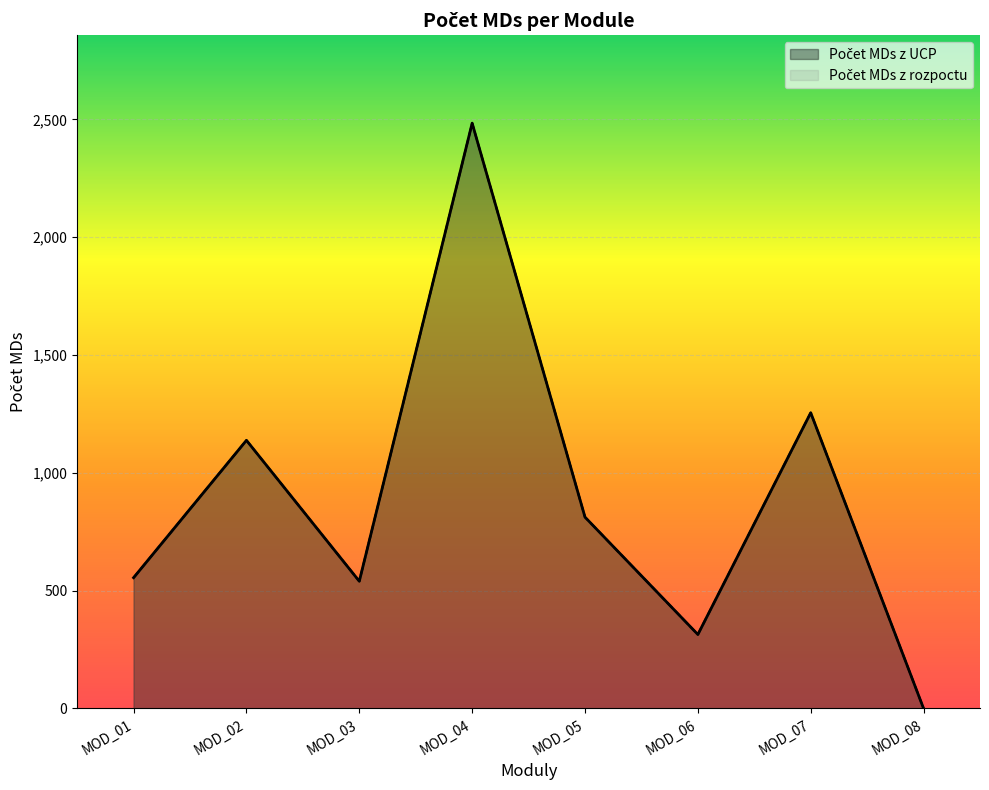

What is the difference between the second highest and second lowest values in the Počet MDs z rozpoctu series?

940.9